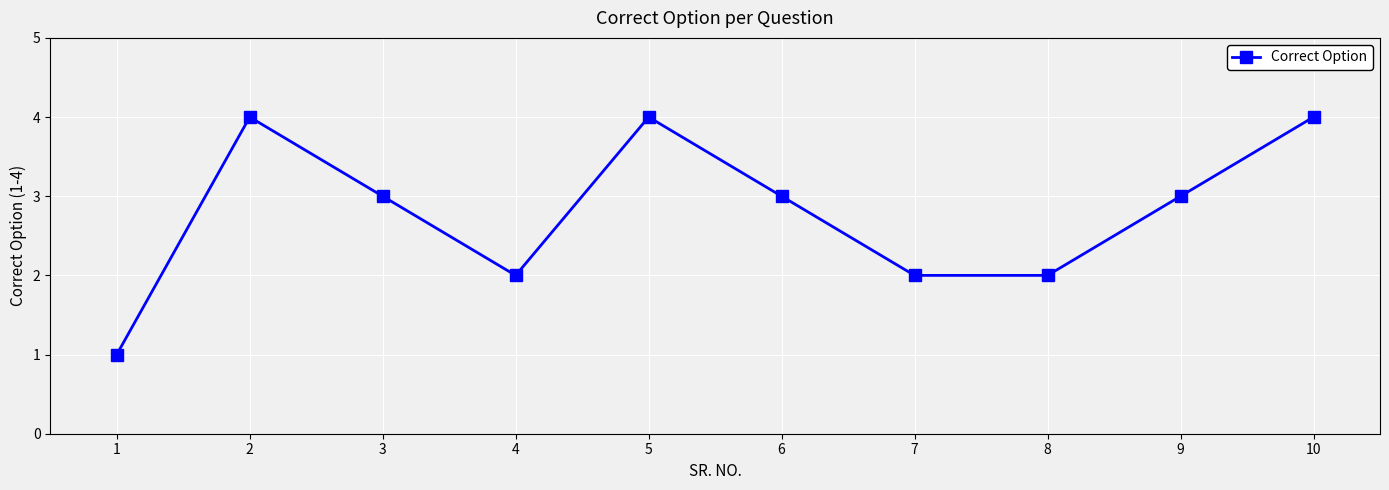

Reading left to right, transcribe all the data shown in this chart.

1=1	2=4	3=3	4=2	5=4	6=3	7=2	8=2	9=3	10=4